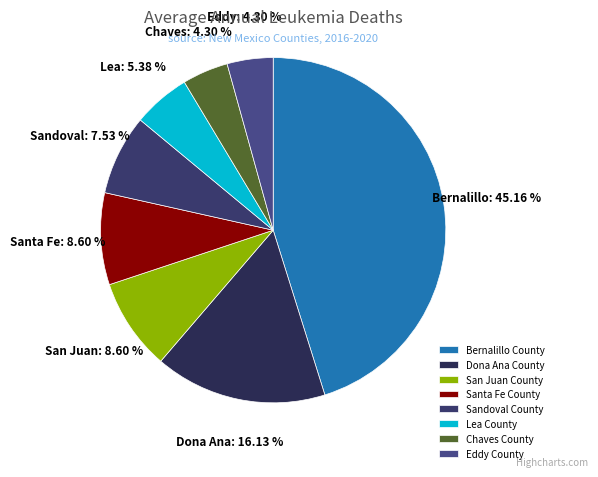

Do Chaves County and Bernalillo County together represent more than half of the pie?

No